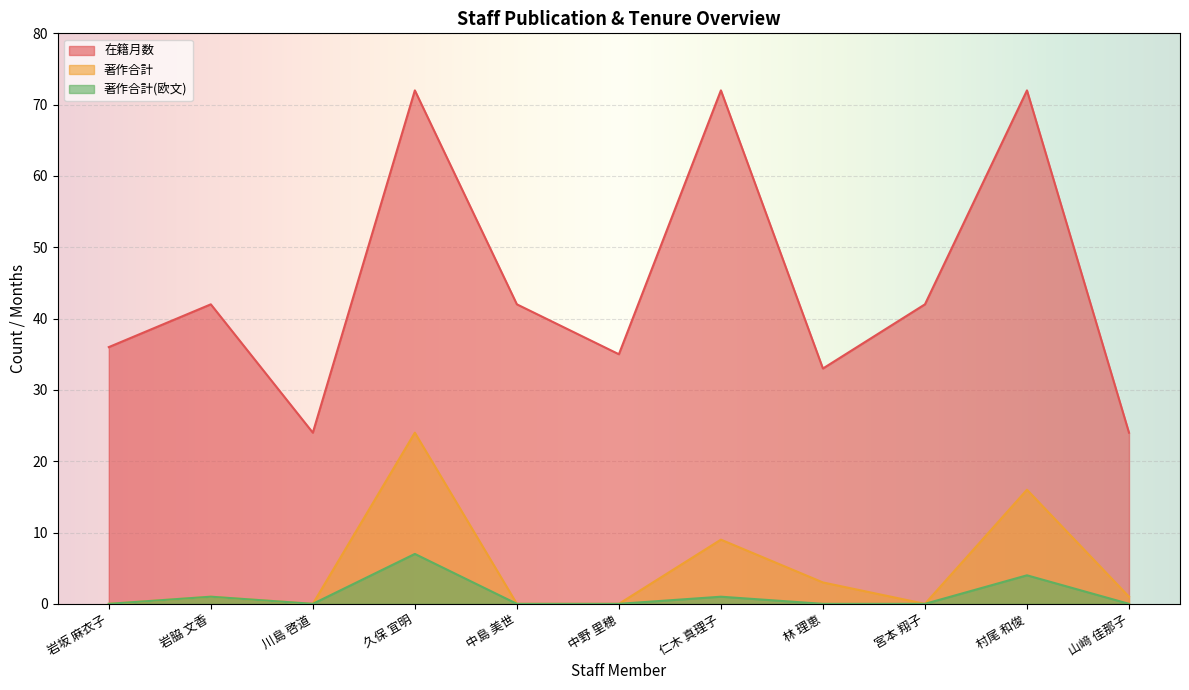

Which series has the largest total across all categories?

在籍月数